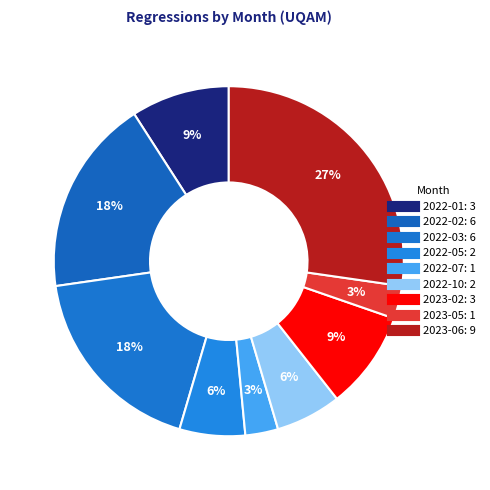

What is the change in value from 2022-03 to 2022-10?

-4